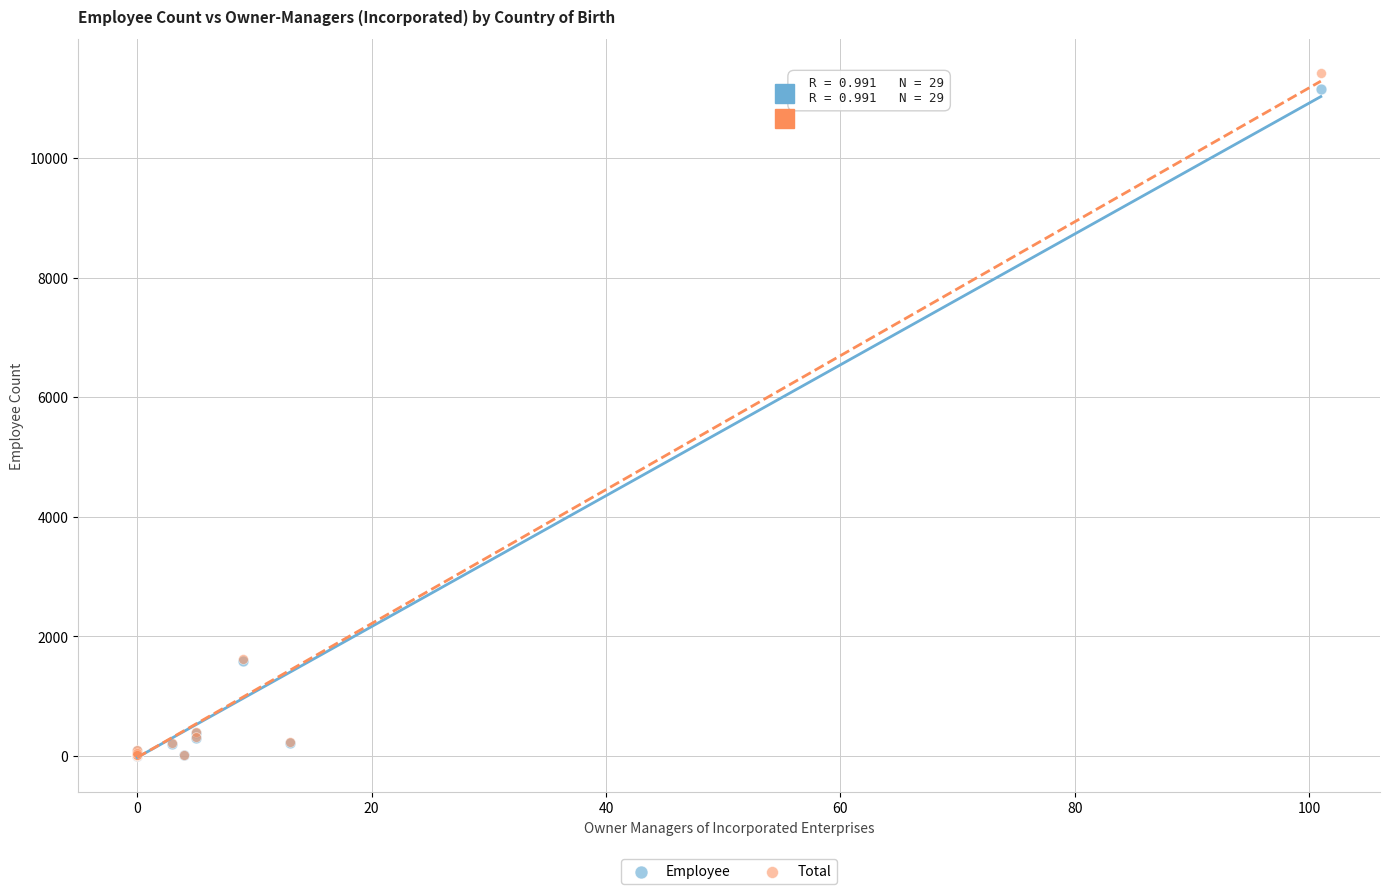

What are all the series names shown in the legend?

Employee, Total